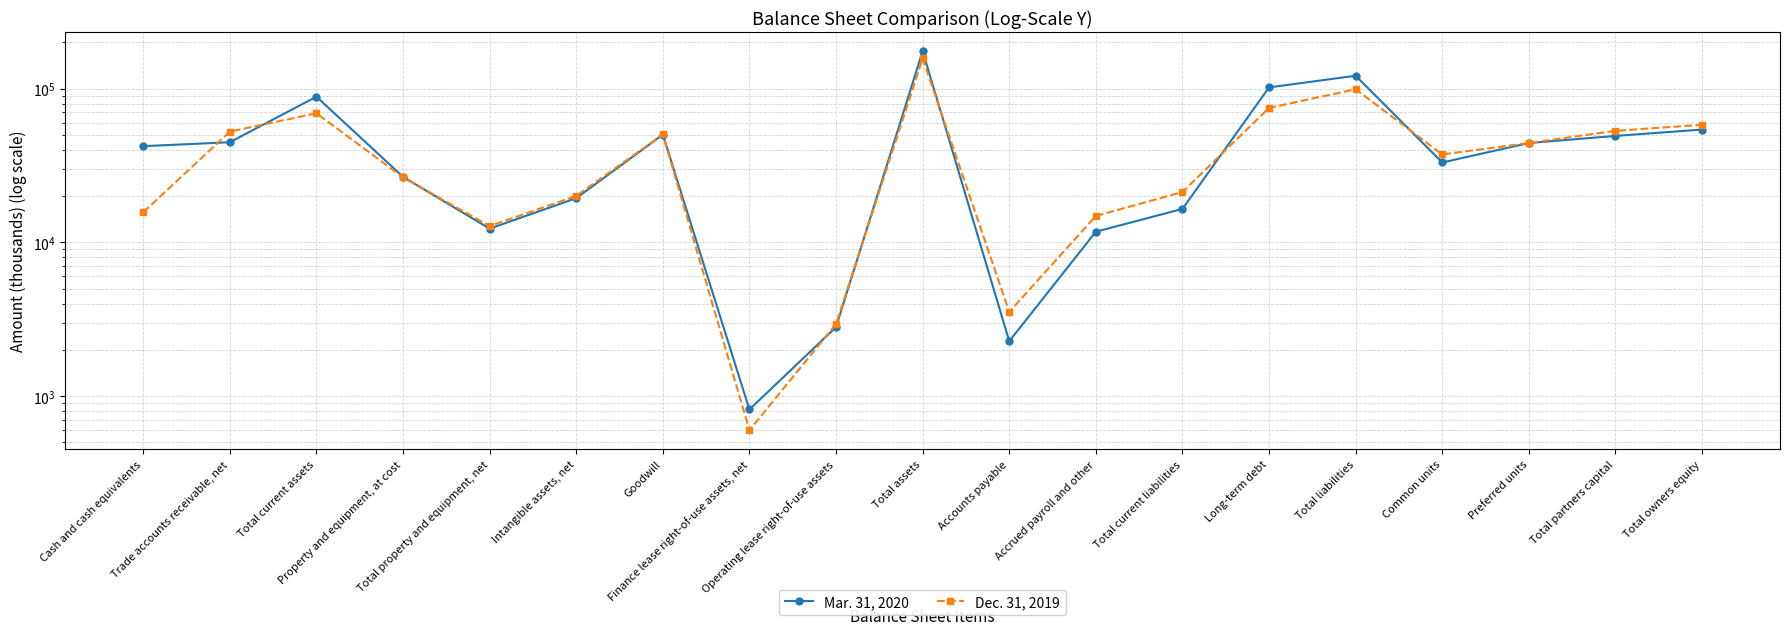

How many times do Dec. 31, 2019 and Mar. 31, 2020 cross each other?

9